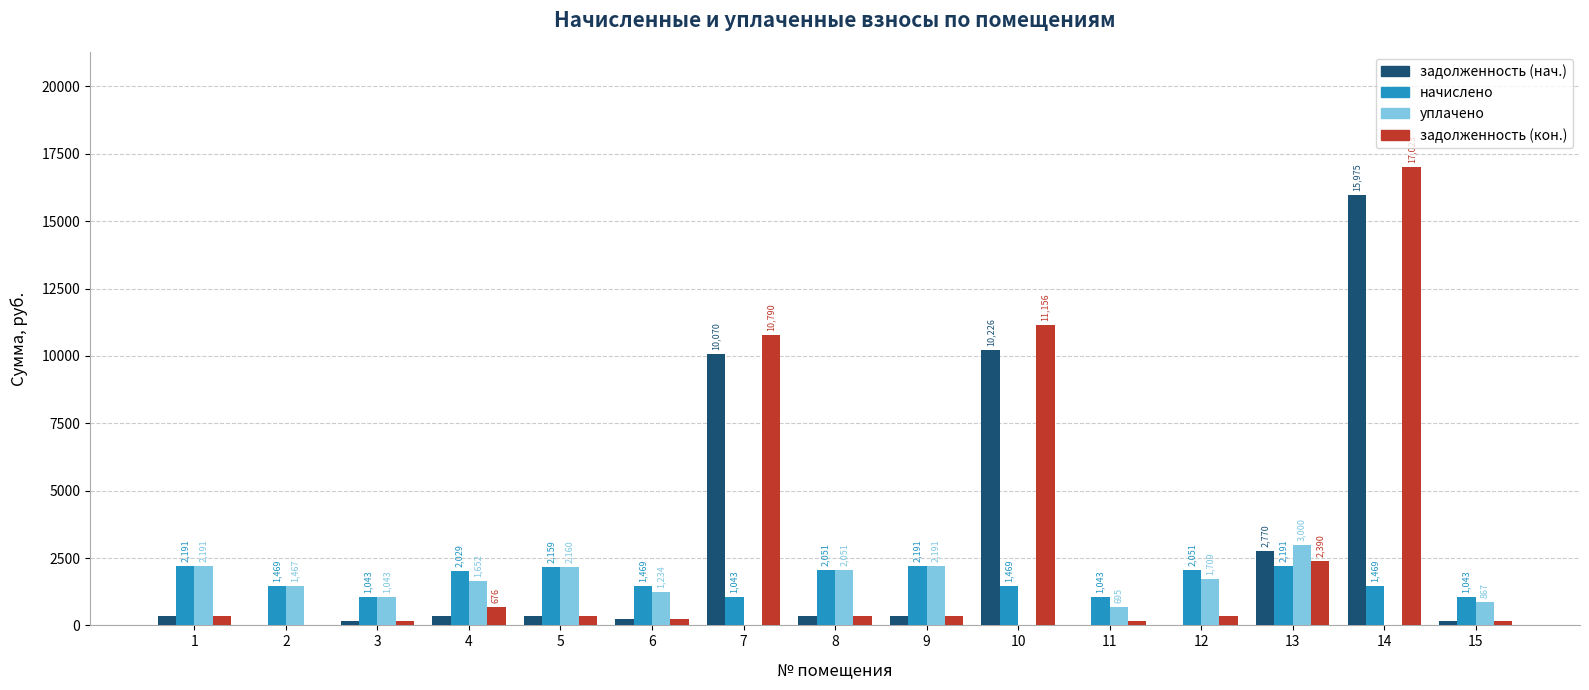

Which series changed the most between 5 and 14?

задолженность (кон.)